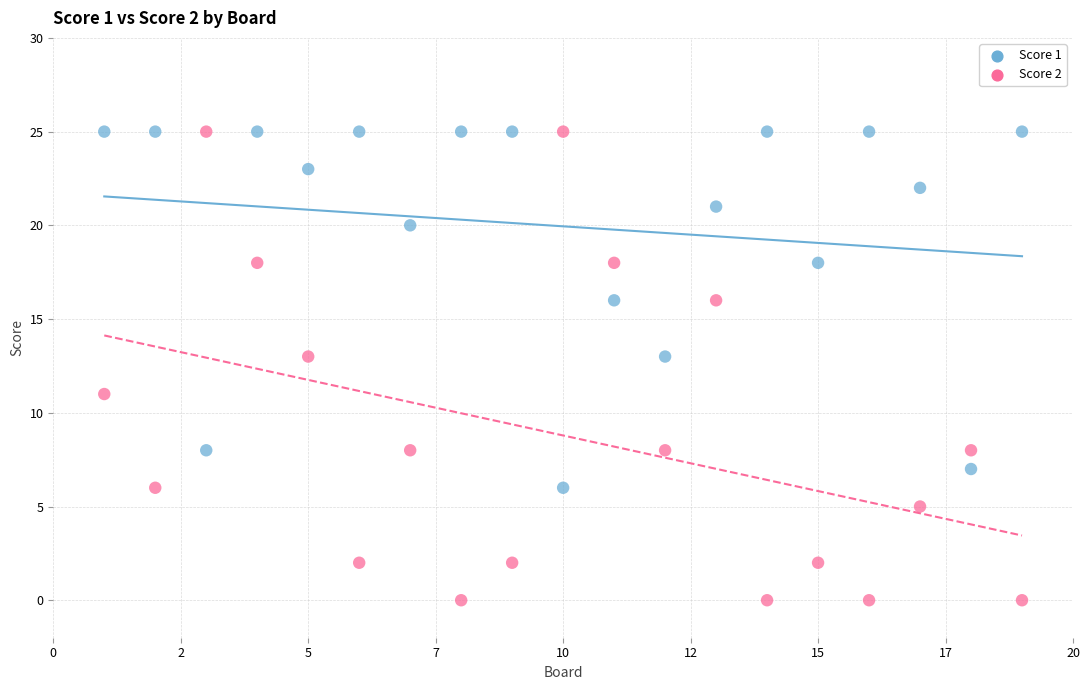

Which series has the widest spread of Y values?

Score 2